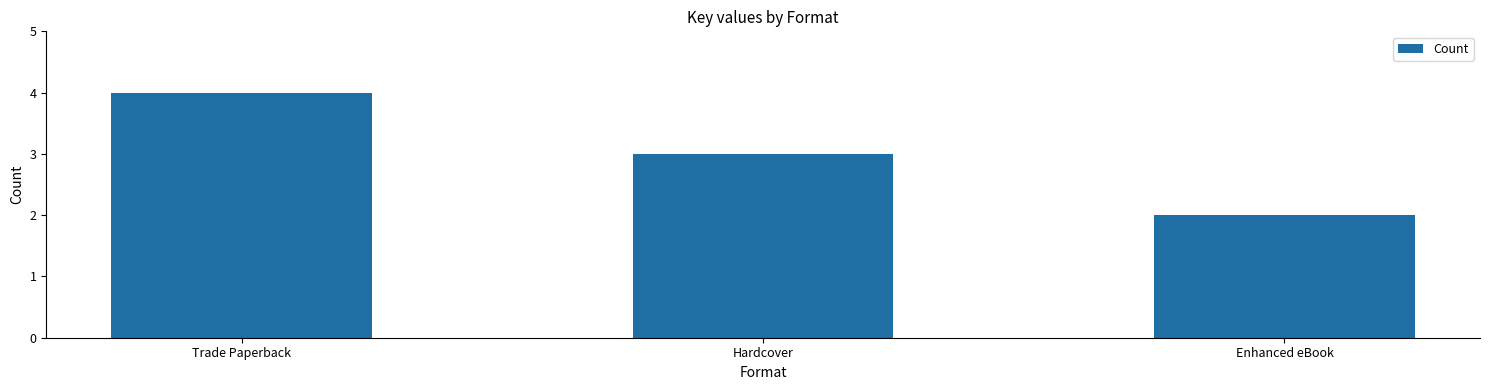

What is the sum of all values?

9